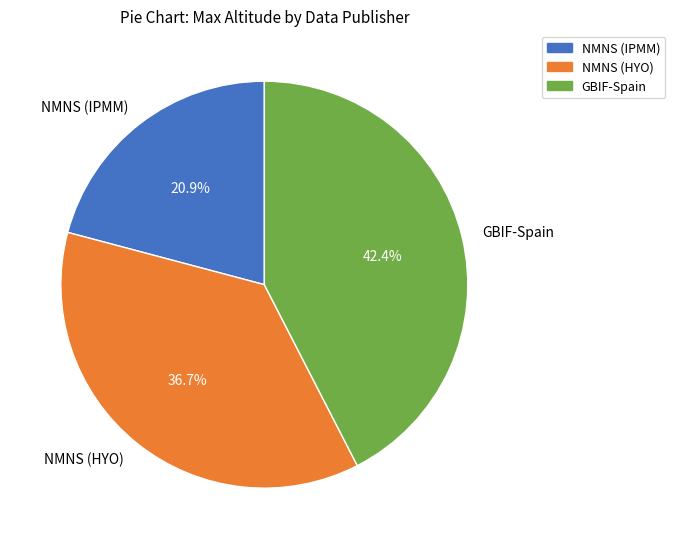

Is GBIF-Spain the majority of the pie?

No